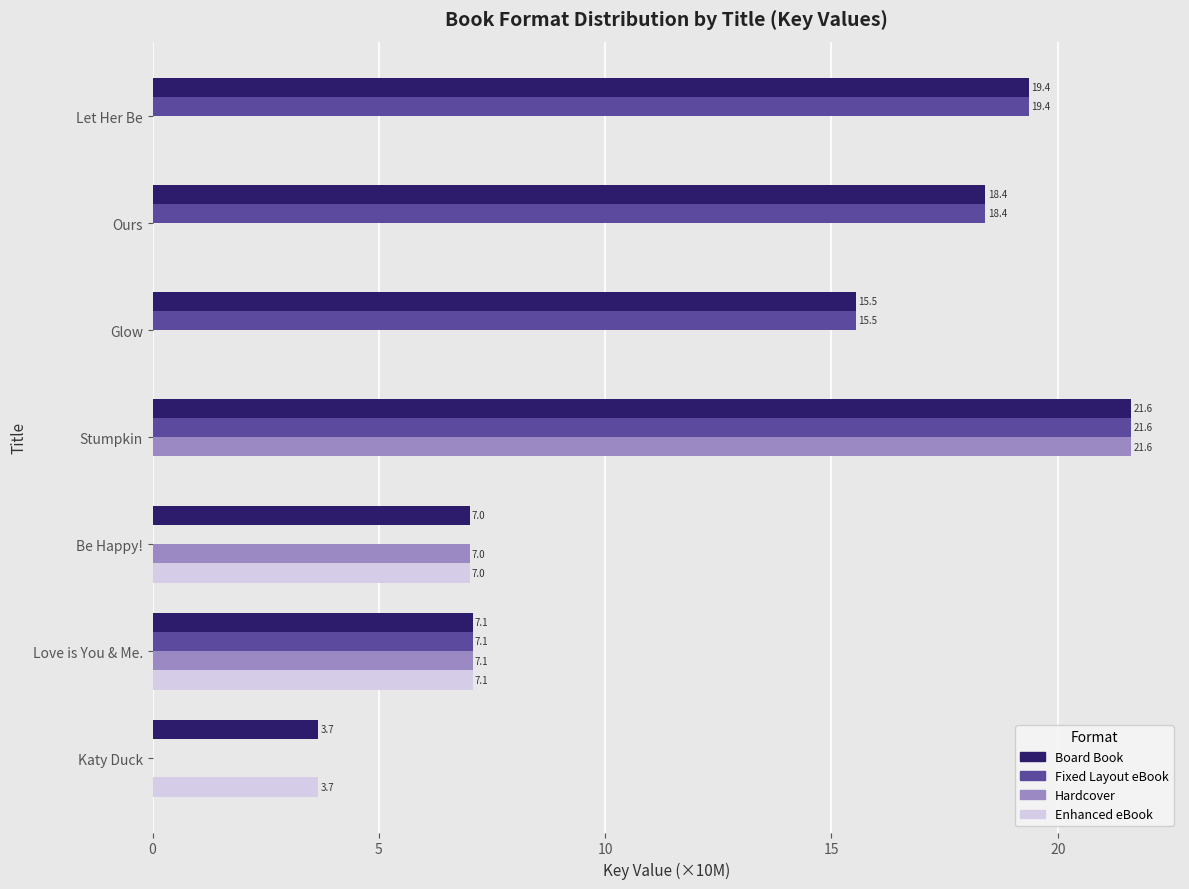

At which label does Board Book reach its peak?

Stumpkin